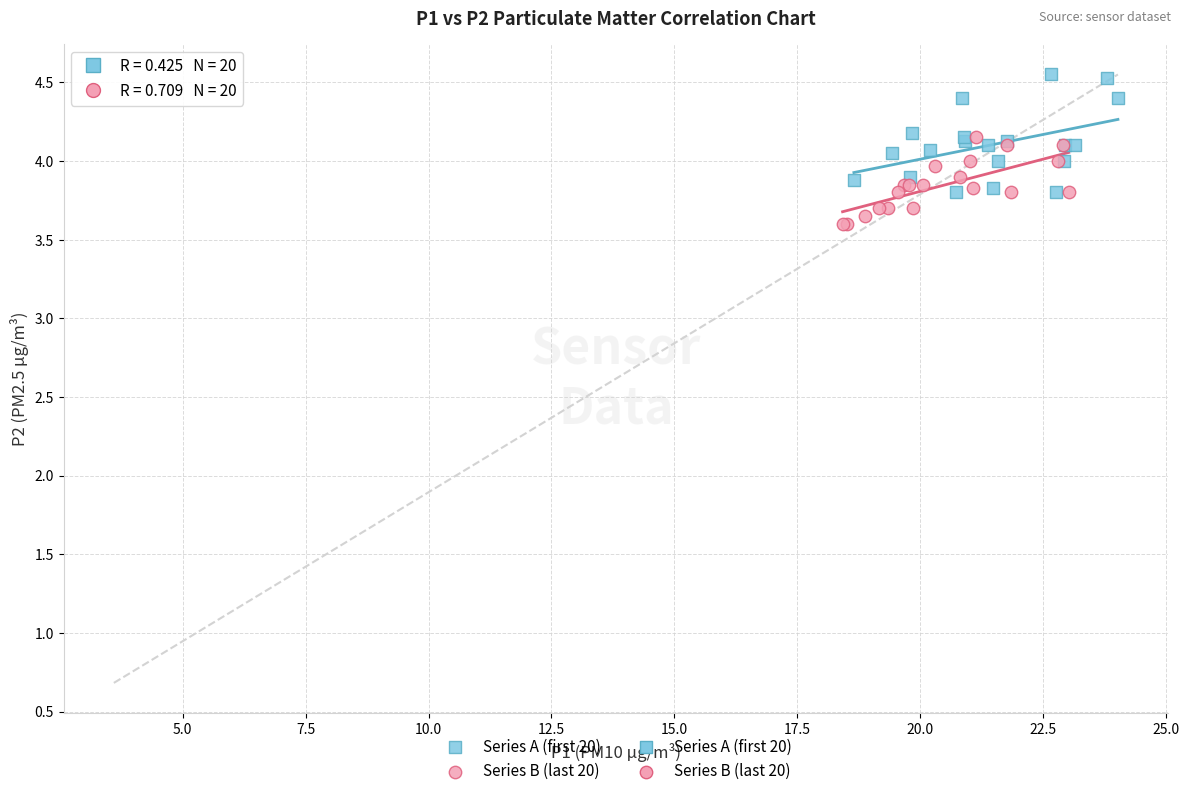

Which series reaches the minimum Y coordinate?

Series B (last 20)